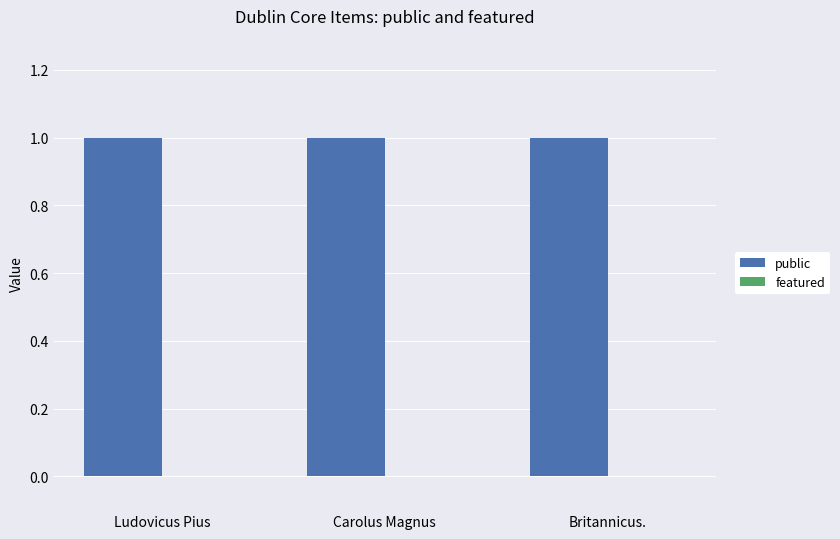

Is the value of public at Britannicus. greater than the value of featured at Britannicus.?

Yes